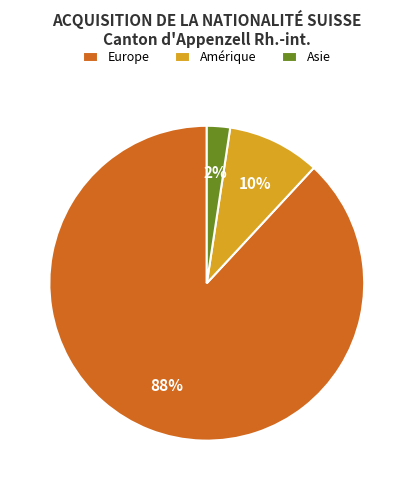

Between Europe and Asie, which is larger?

Europe